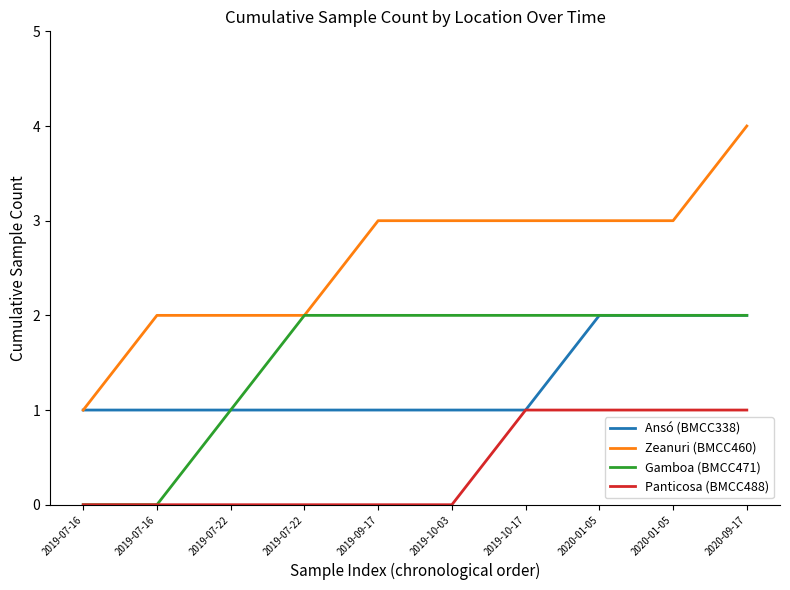

What are all the series names shown in the legend?

Ansó (BMCC338), Zeanuri (BMCC460), Gamboa (BMCC471), Panticosa (BMCC488)